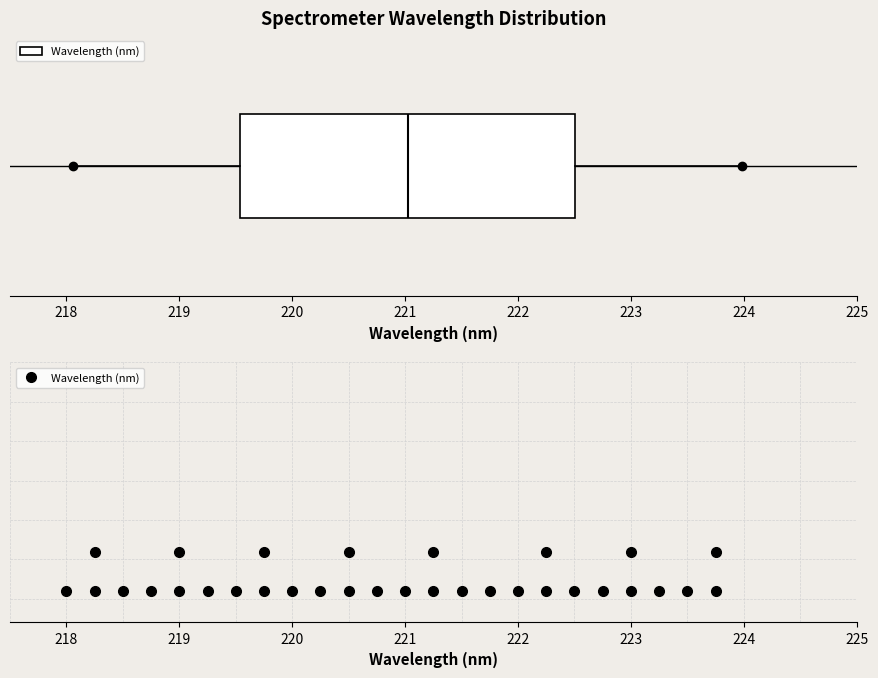

Read this box plot against the x-axis: the position of the median line, the range covered by the box, and the ends of both whiskers. The values are not printed on the chart, so give them approximately, as read against the axis.

median 221.0, box 219.5 to 222.5, whiskers 218.1 to 224.0